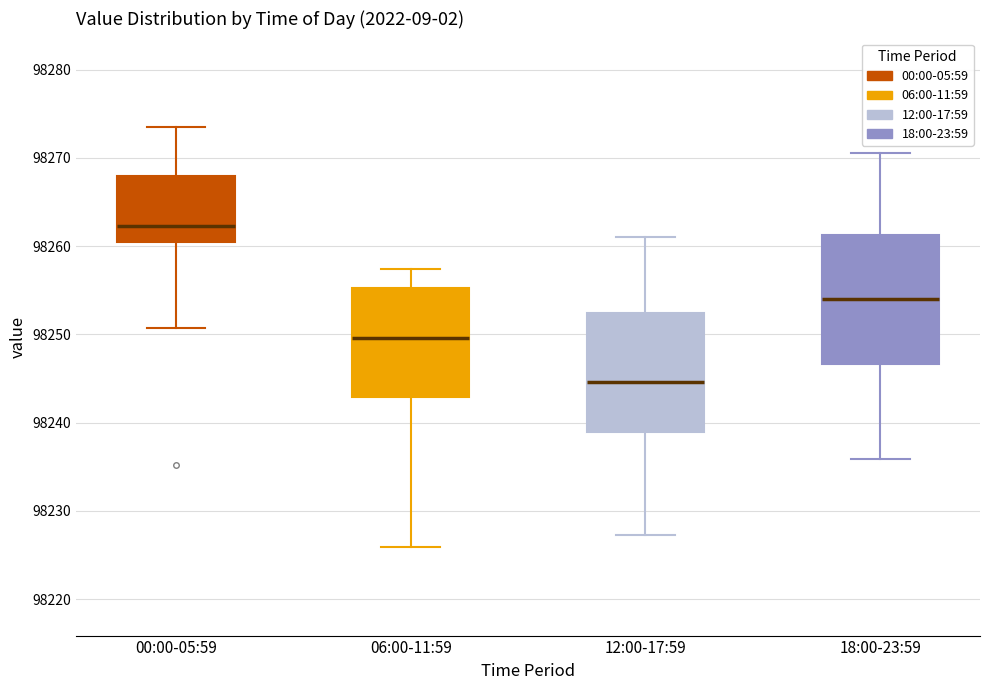

Which box is the tallest, from its lower edge to its upper edge?

18:00-23:59